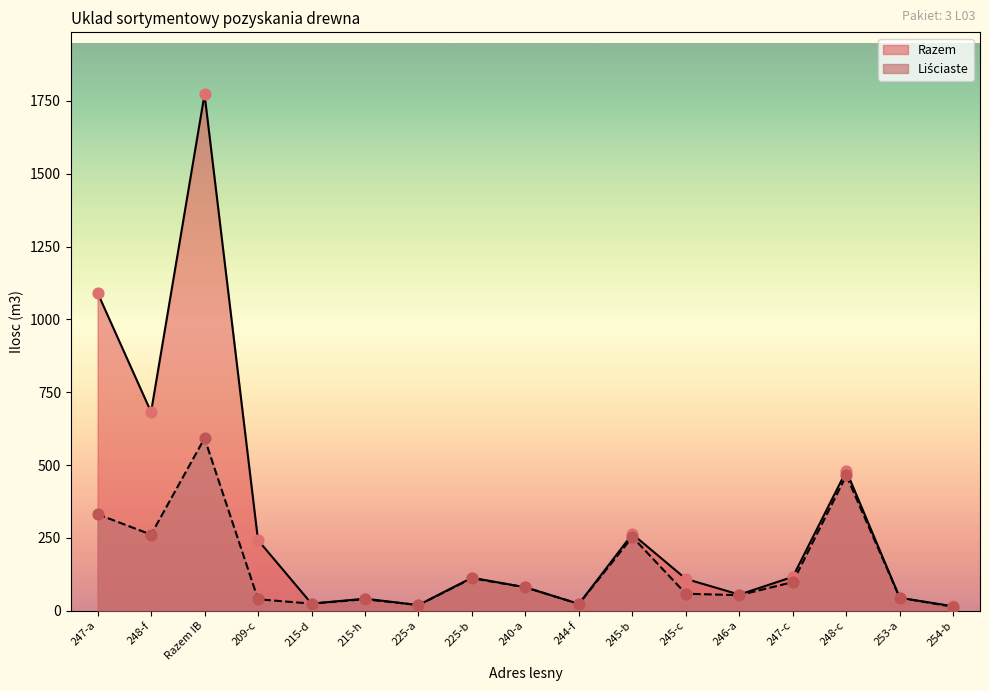

Is the value of Razem at 247-a greater than the value of Liściaste at Razem IB?

Yes